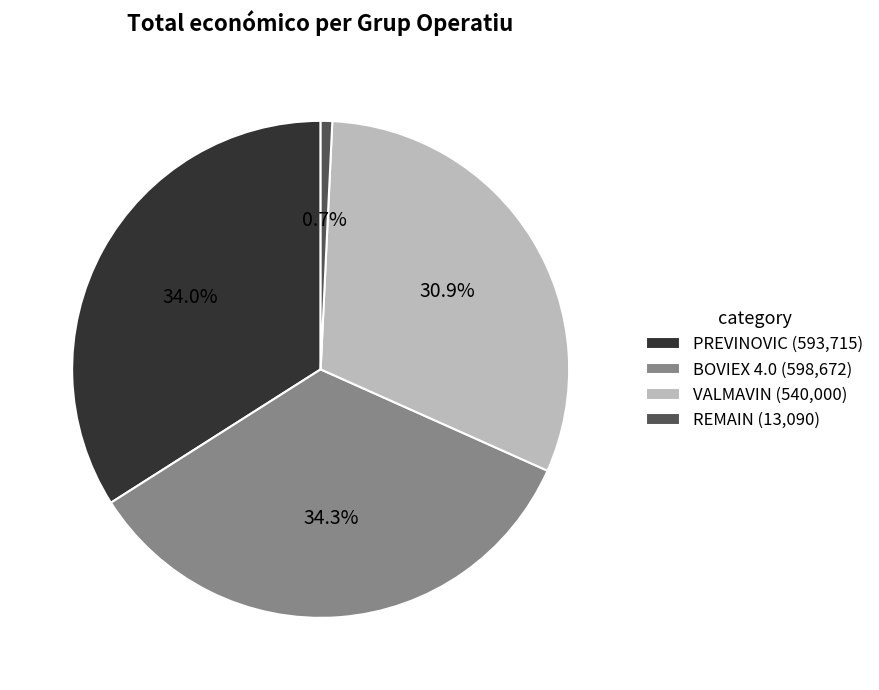

Combined, do BOVIEX 4.0 and VALMAVIN account for over 50%?

Yes